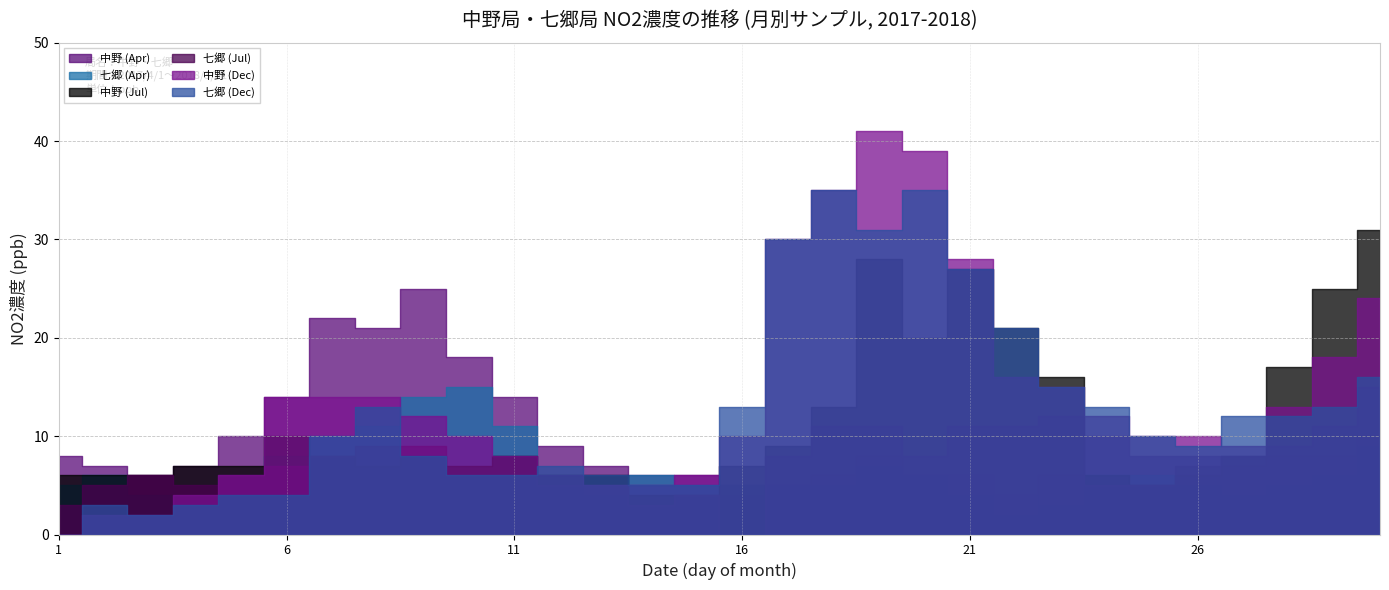

List the labels in order of 中野 (Apr) value, largest first.

9, 7, 8, 10, 6, 11, 5, 24, 12, 30, 1, 19, 25, 26, 28, 29, 2, 4, 13, 27, 3, 14, 15, 18, 20, 23, 17, 16, 21, 22